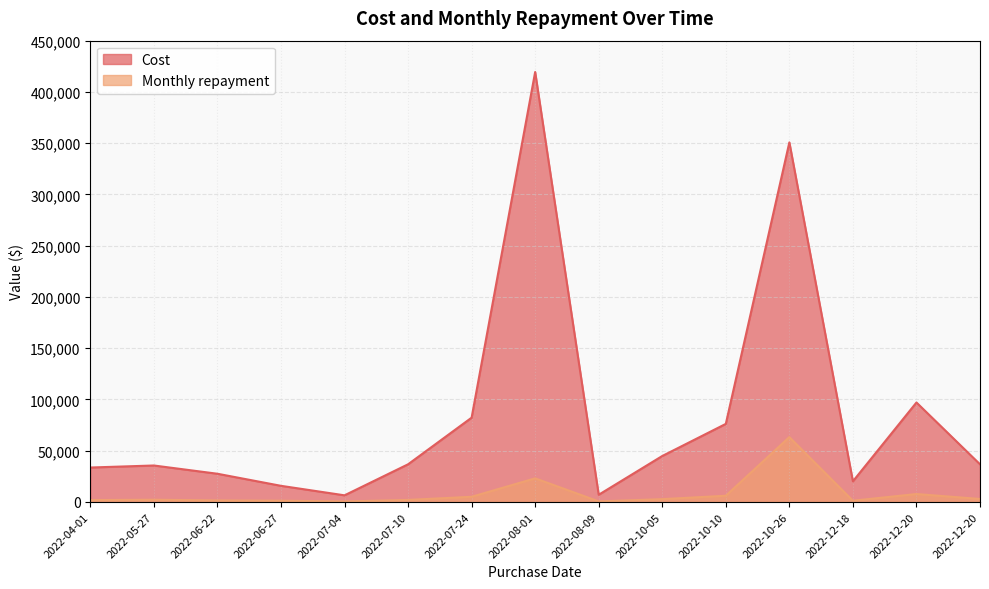

Which series has the largest total across all categories?

Cost